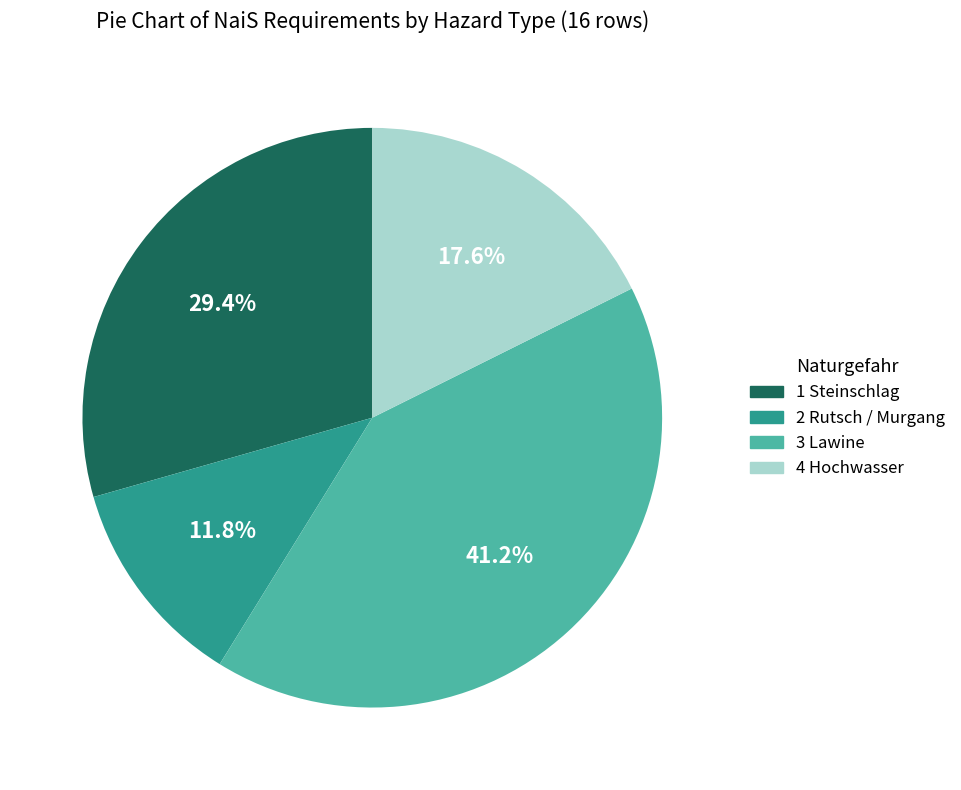

The 2 Rutsch / Murgang slice represents 1% of the pie. True or false?

False